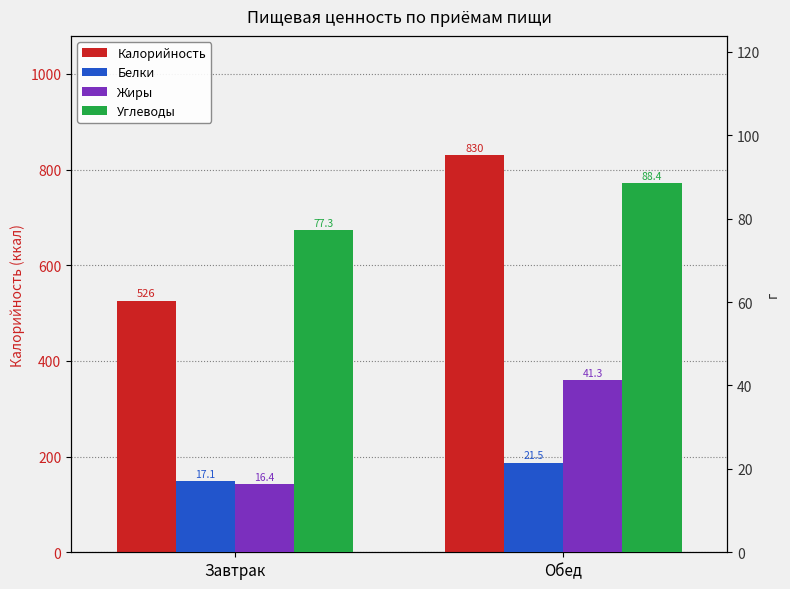

What is the average value of the Углеводы series?

82.9